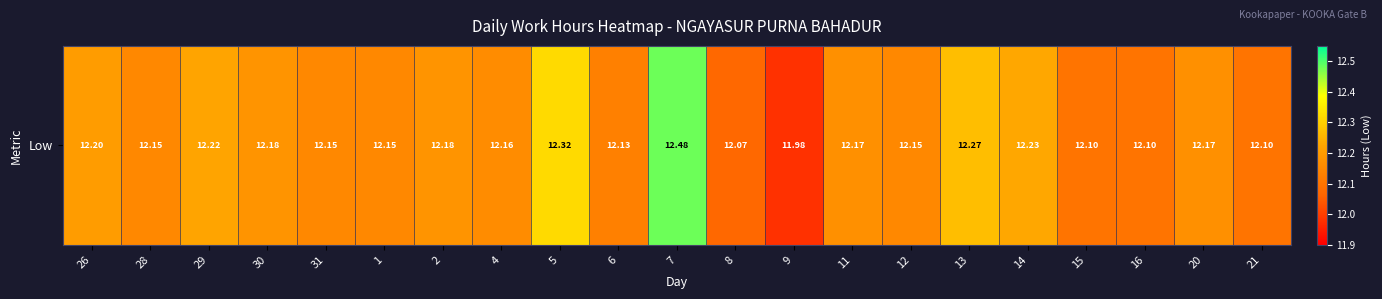

List the labels in order of value, smallest first.

9, 8, 15, 16, 21, 6, 28, 31, 1, 12, 4, 11, 20, 30, 2, 26, 29, 14, 13, 5, 7